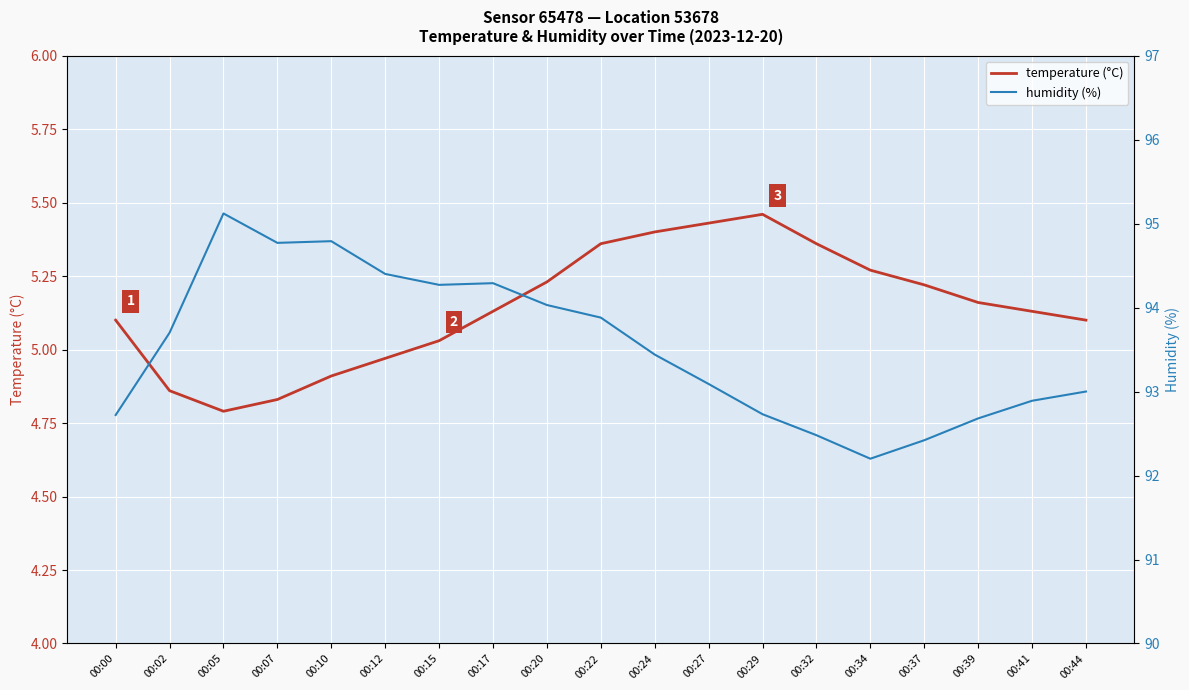

True or false: temperature (°C) has a value of 5.3 at 00:34.

True